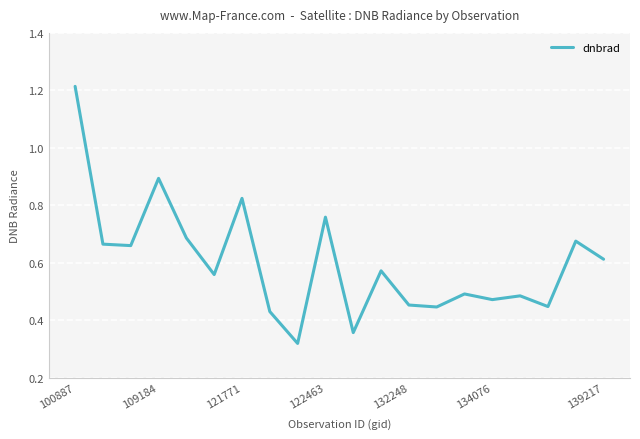

What is the difference between the maximum and minimum values?

0.9